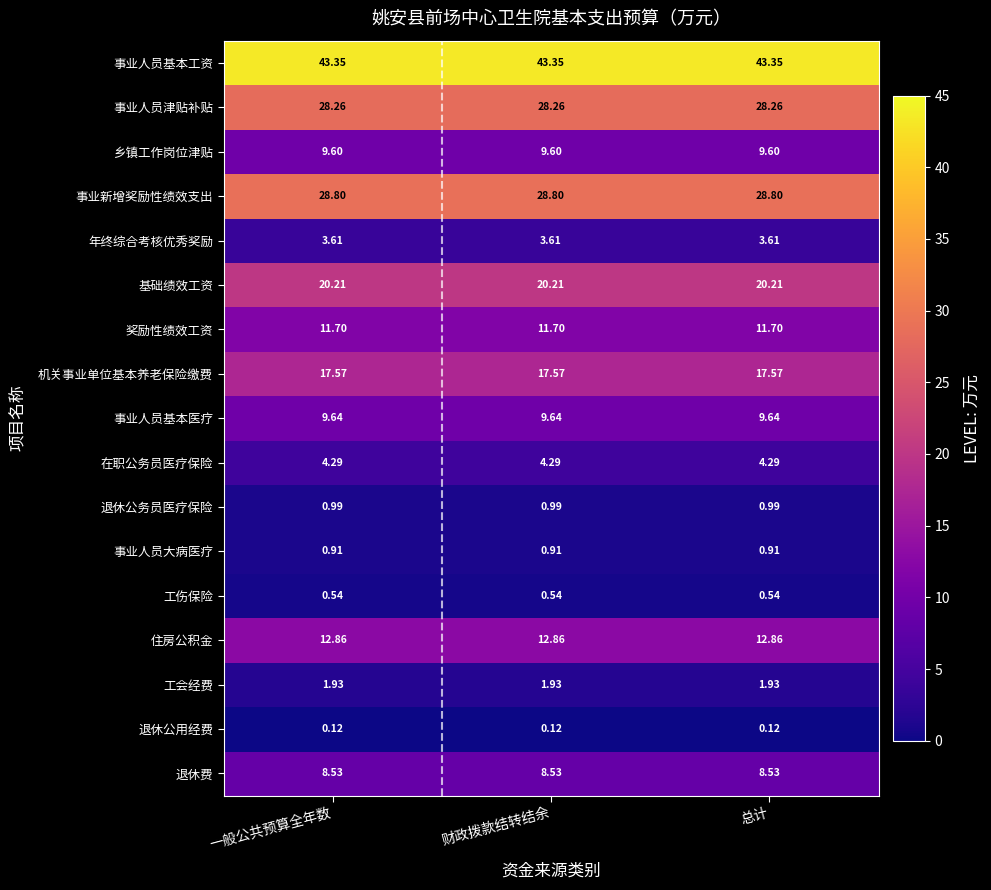

Is the value of 机关事业单位基本养老保险缴费 at 财政拨款结转结余 greater than the value of 退休公用经费 at 财政拨款结转结余?

Yes